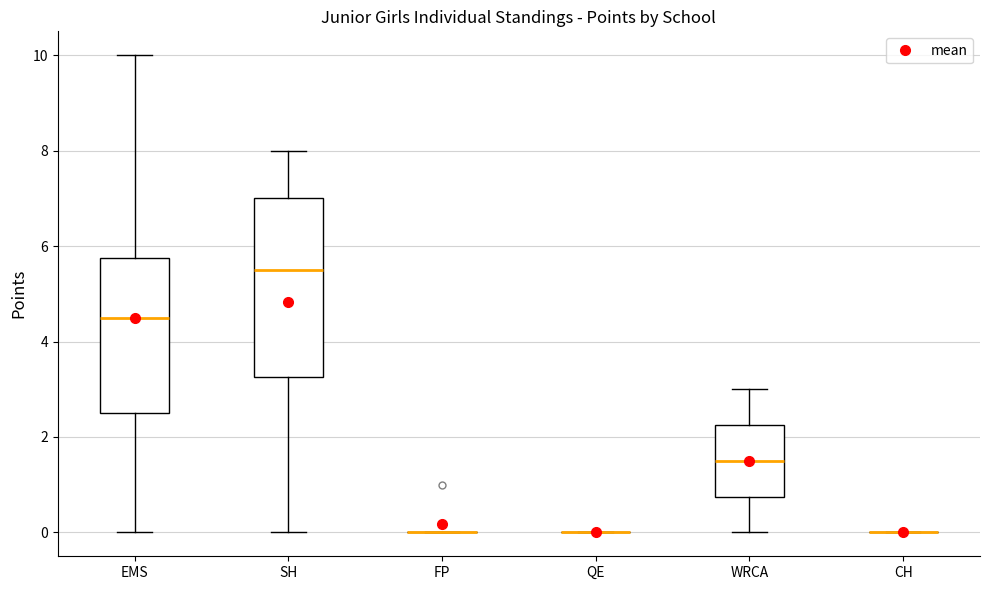

Reading left to right, read every box against the y-axis: the position of its median line, the range the box covers, and the ends of its whiskers. The values are not printed on the chart, so give them approximately, as read against the axis.

EMS: median 4.6, box 2.6 to 5.8, whiskers 0.0 to 10.0
SH: median 5.6, box 3.2 to 7.0, whiskers 0.0 to 8.0
FP: box collapsed to a line at 0.0, whiskers 0.0 to 0.0
QE: box collapsed to a line at 0.0, whiskers 0.0 to 0.0
WRCA: median 1.6, box 0.8 to 2.2, whiskers 0.0 to 3.0
CH: box collapsed to a line at 0.0, whiskers 0.0 to 0.0